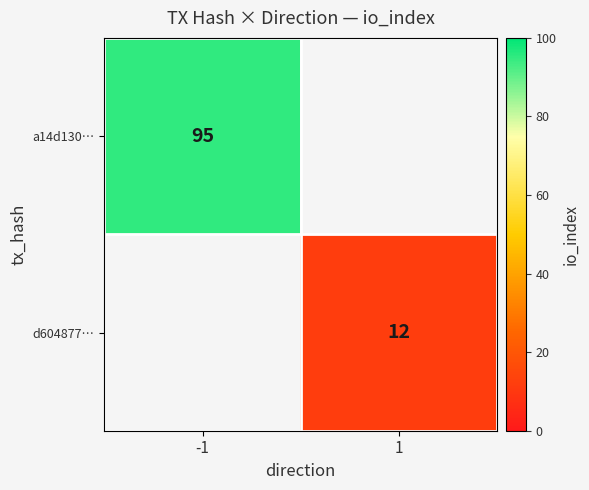

Count the number of categories in the chart.

2